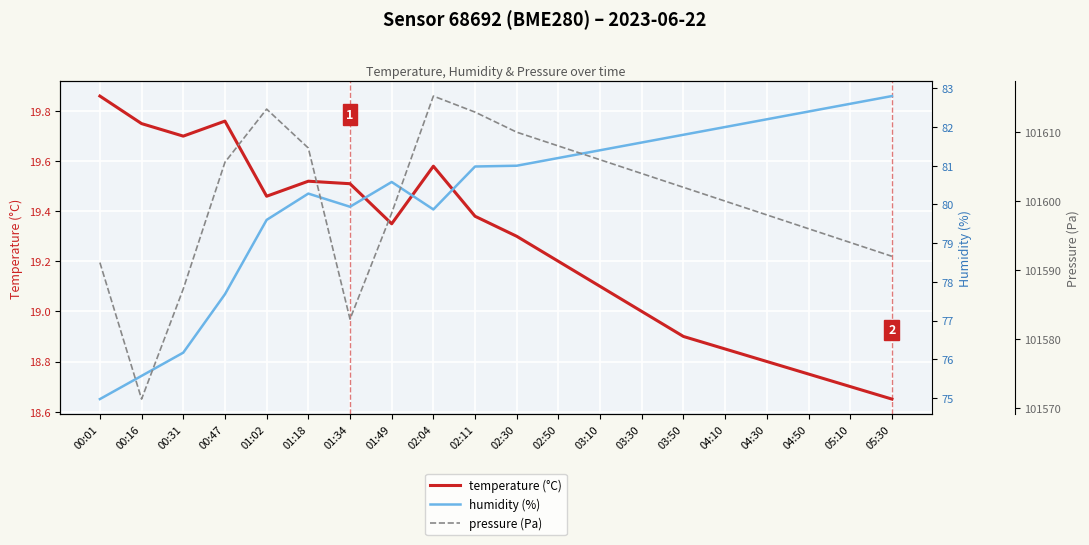

True or false: humidity (%) and temperature (°C) intersect in this chart.

False